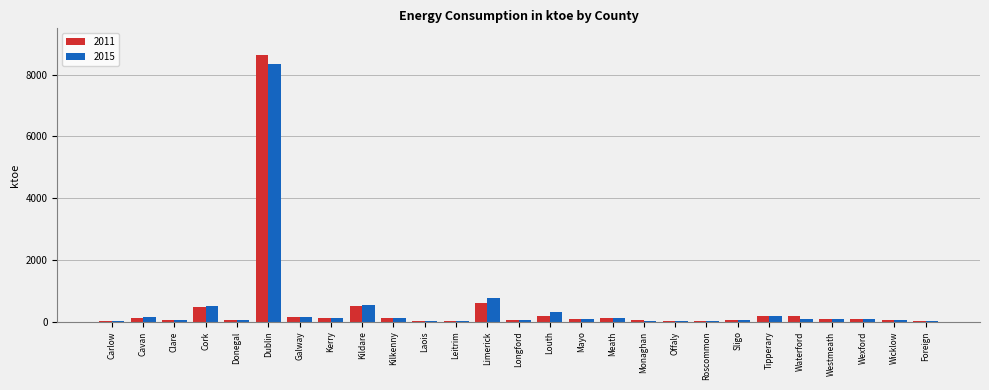

Which label corresponds to the largest value in the chart?

Dublin